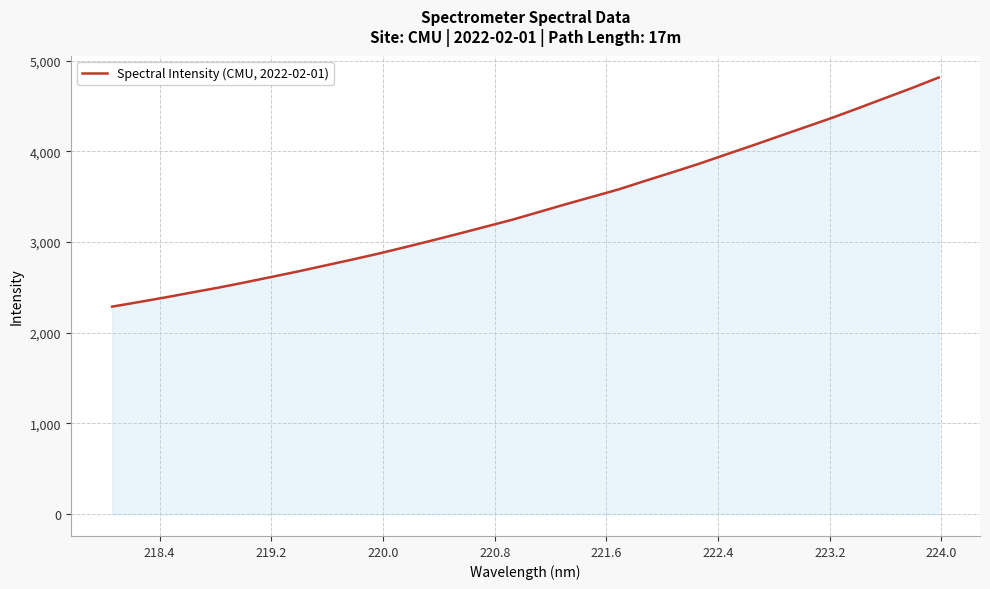

What is the greatest value displayed?

4813.7